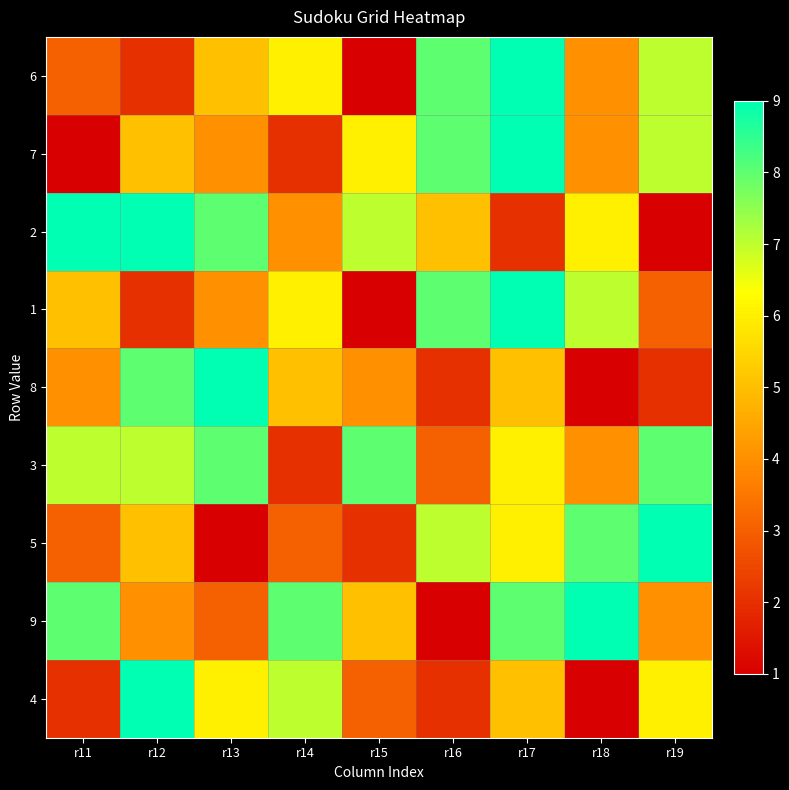

Which series has the largest range (max minus min)?

6